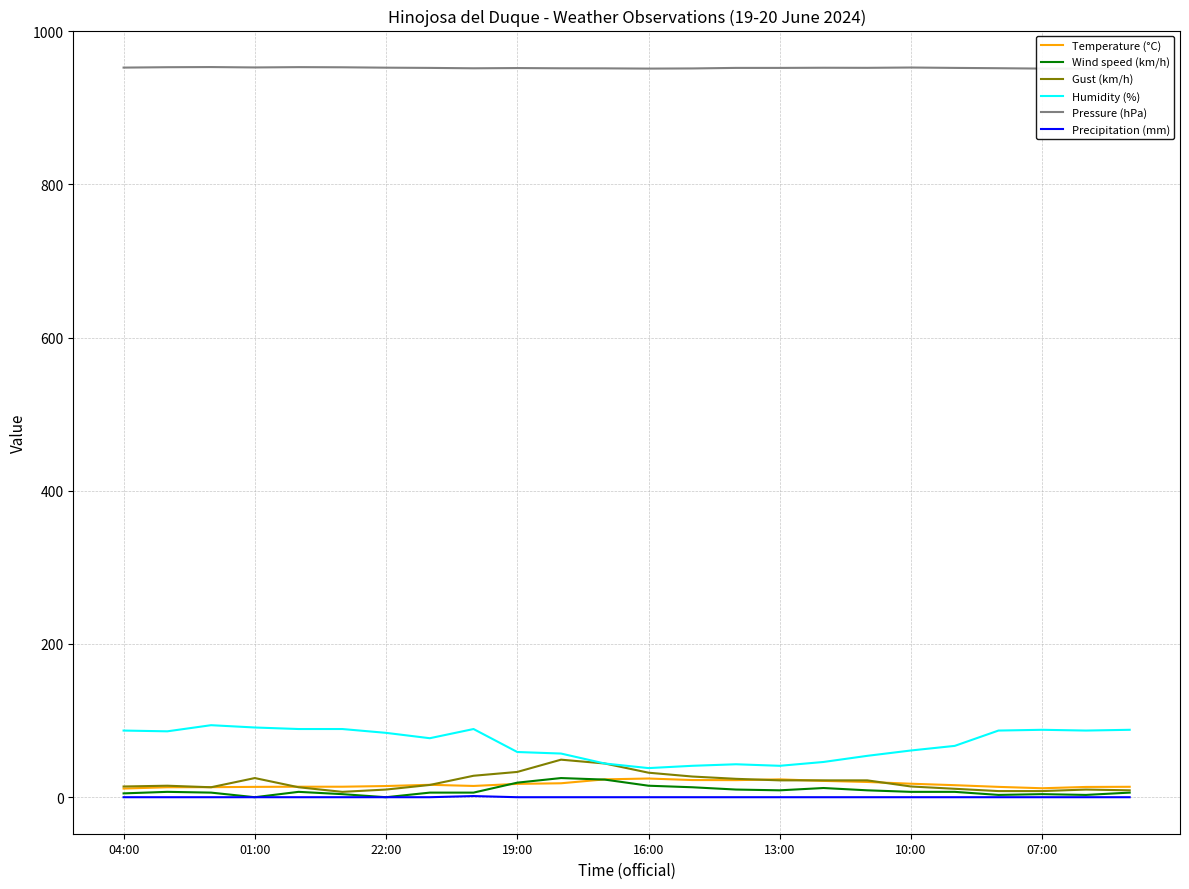

Rank the series by their maximum value, from lowest to highest.

Precipitation (mm), Temperature (°C), Wind speed (km/h), Gust (km/h), Humidity (%), Pressure (hPa)